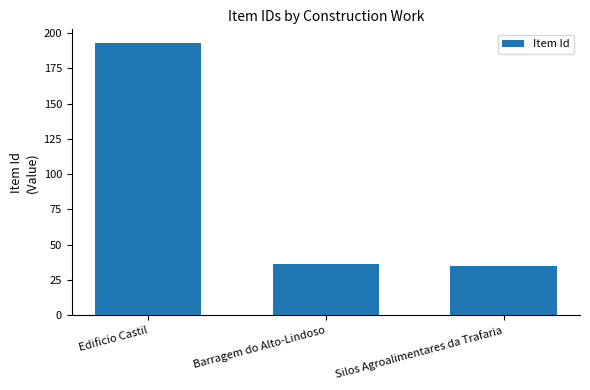

Are the bars horizontal?

No